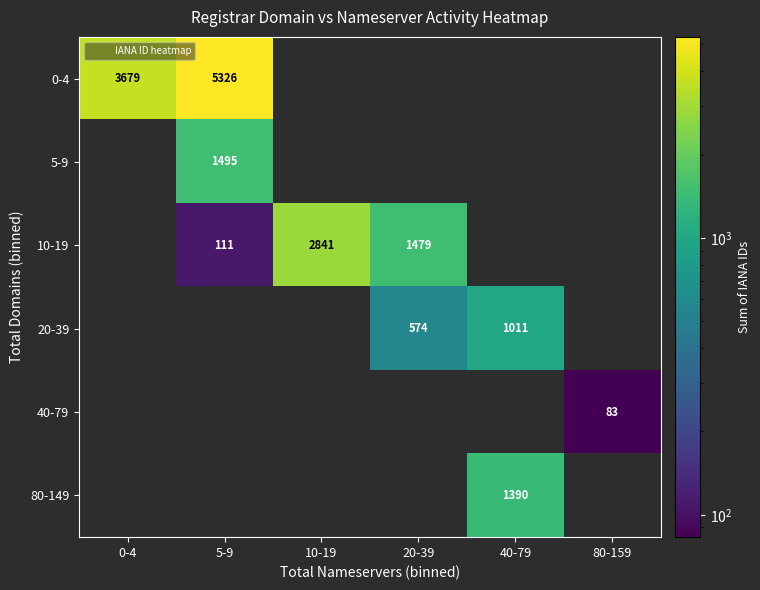

How many values in 80-149 are above zero?

1